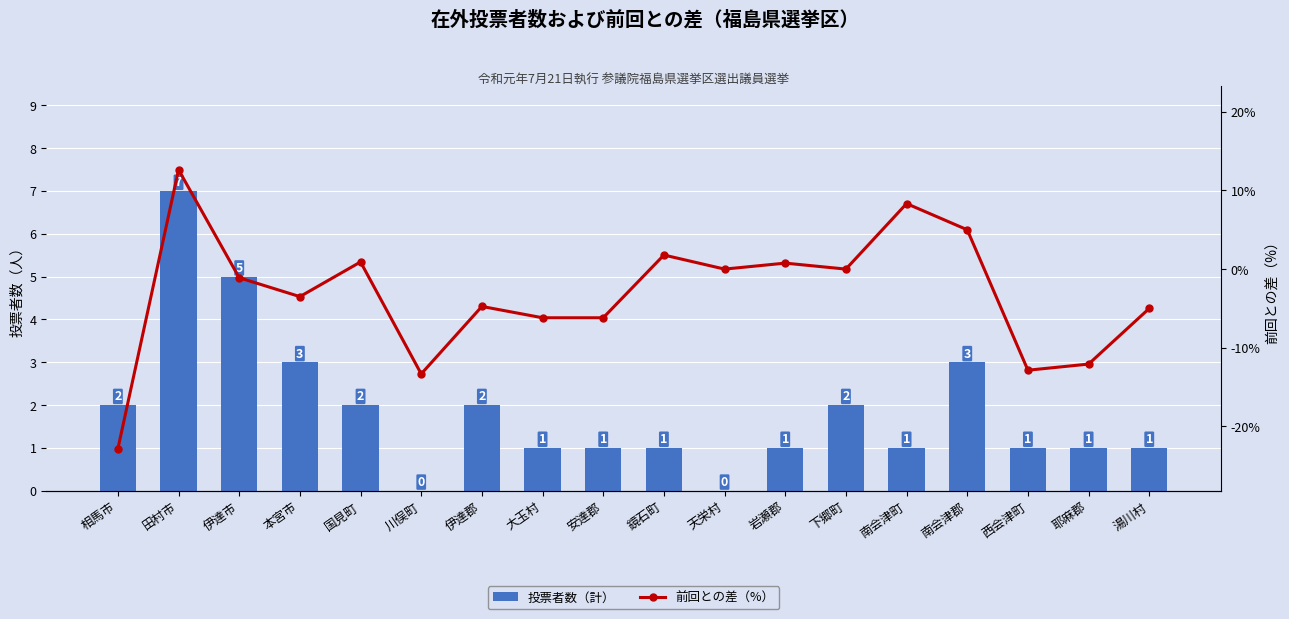

Is the value of 前回との差（%） at 西会津町 greater than the value of 投票者数（計） at 伊達郡?

No